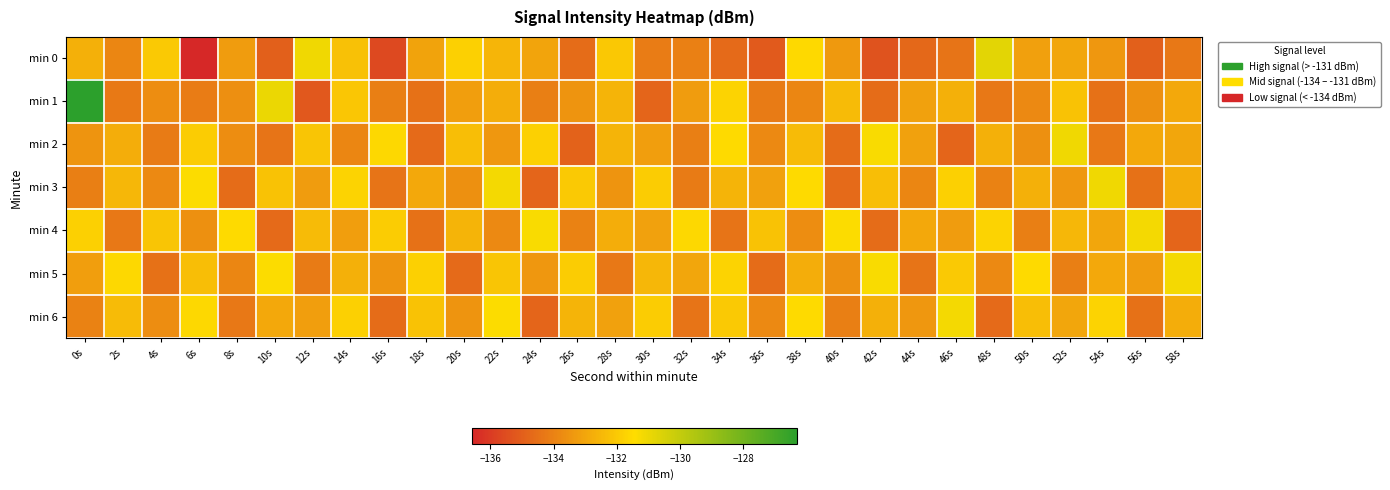

Which series has the largest total across all categories?

min 5